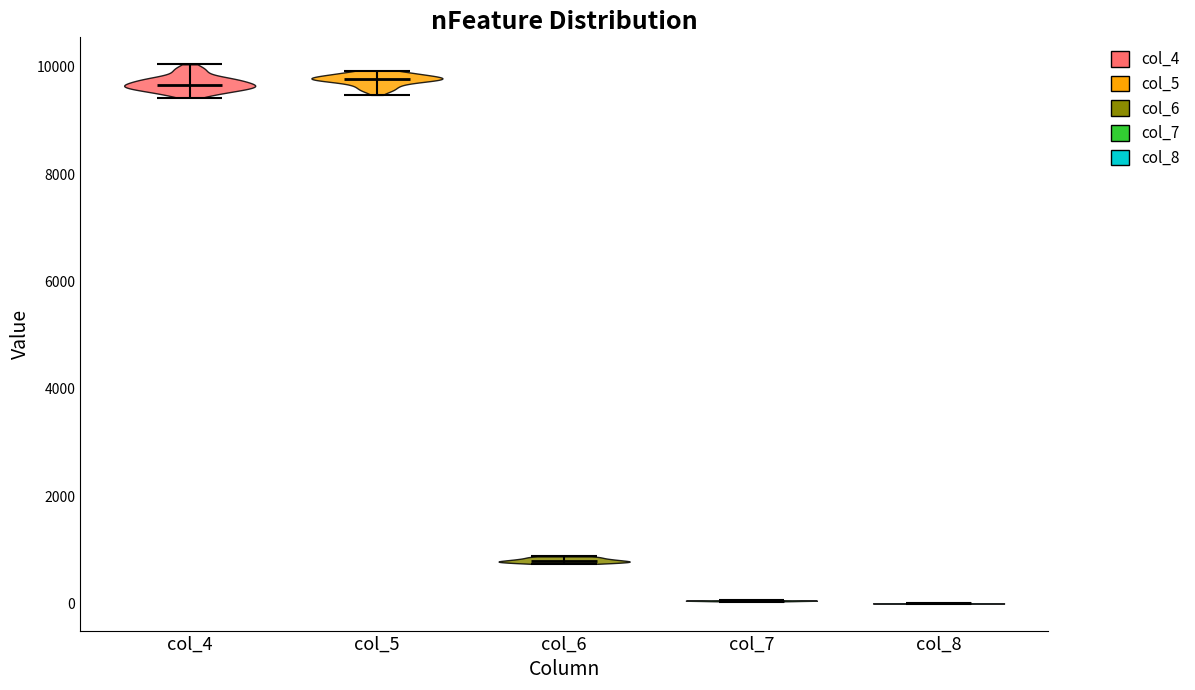

Reading left to right, read every violin against the y-axis: where its median line is, and the lowest and highest points it reaches. The values are not printed on the chart, so give them approximately, as read against the axis.

col_4: median line 9600, lowest point 9400, highest point 10000
col_5: median line 9800, lowest point 9400, highest point 10000
col_6: median line 800, lowest point 800, highest point 800
col_7: median line 0, lowest point 0, highest point 0
col_8: median line 0, lowest point 0, highest point 0